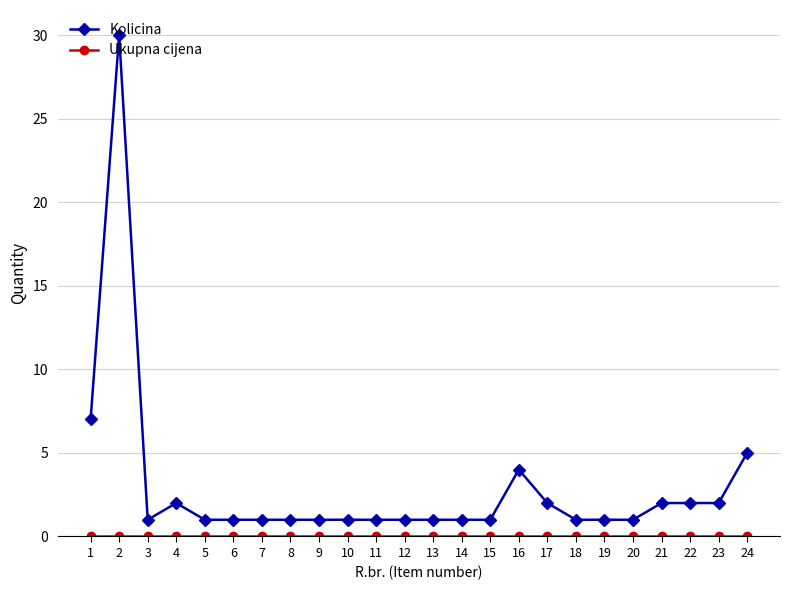

At how many categories does at least one series exceed 13?

1